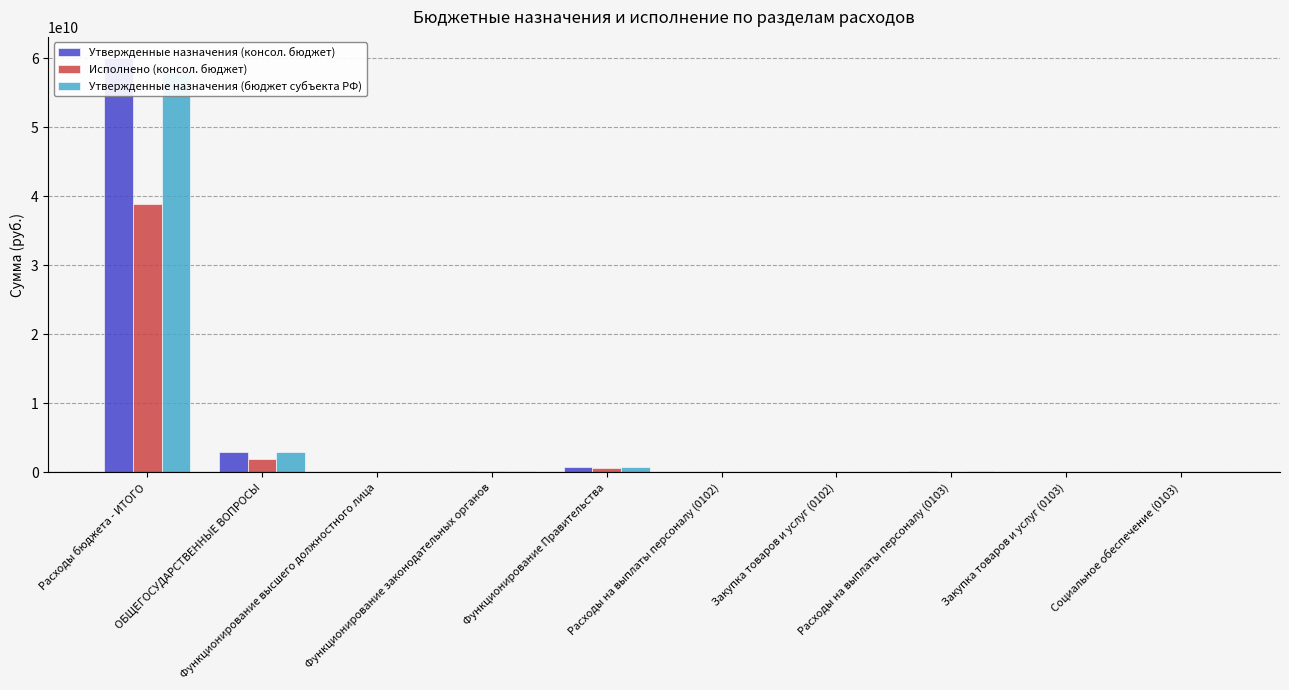

What is the label of the 3rd bar from the right?

Расходы на выплаты персоналу (0103)